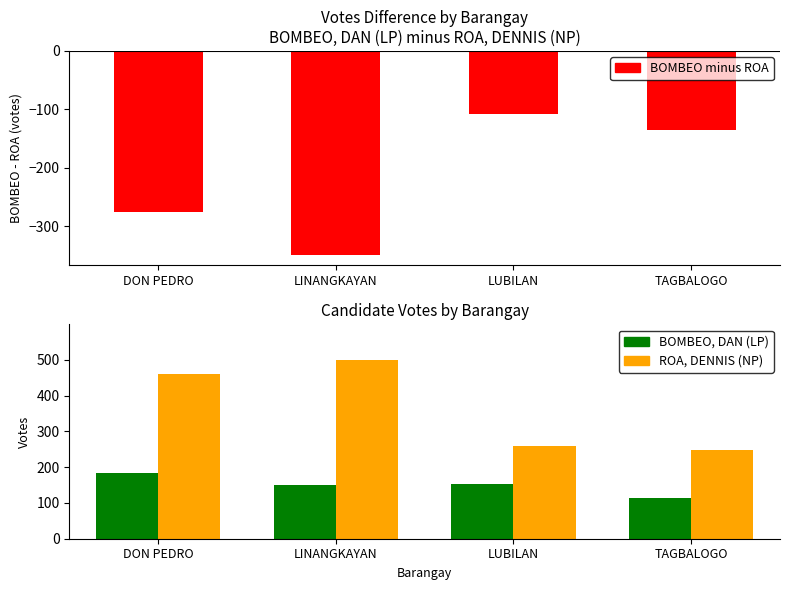

At which label does BOMBEO minus ROA first exceed -136?

LUBILAN